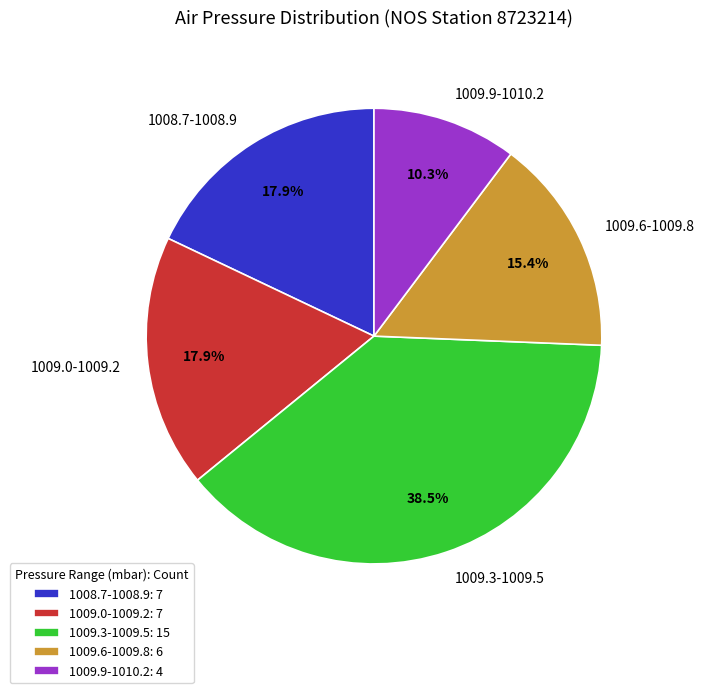

What is the ratio of the value at 1009.0-1009.2 to the value at 1009.6-1009.8?

1.2